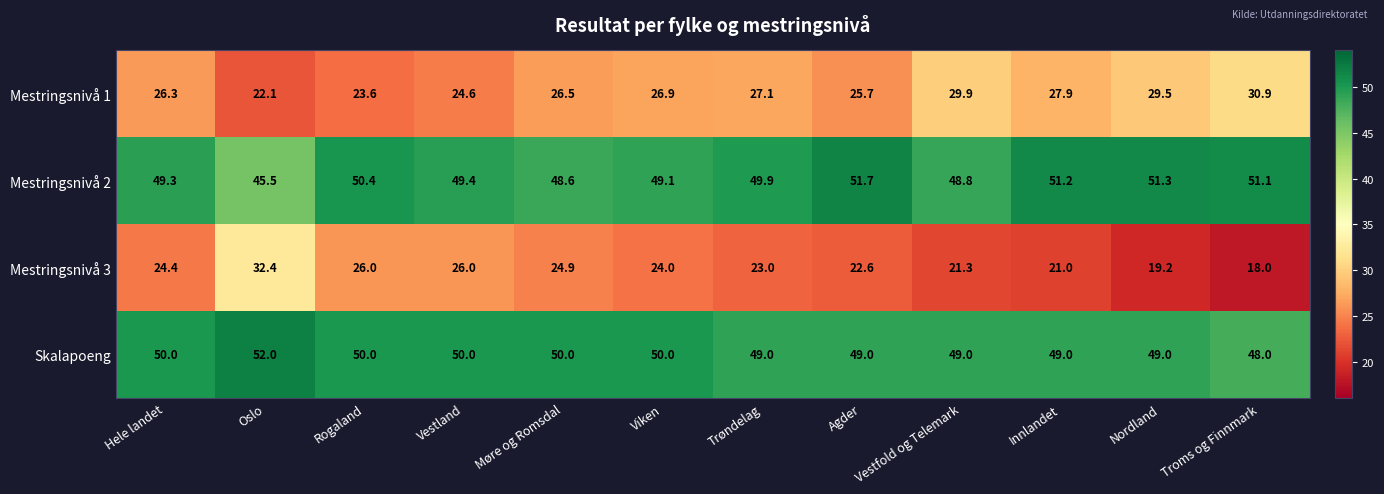

Which series has the largest total across all categories?

Mestringsnivå 2